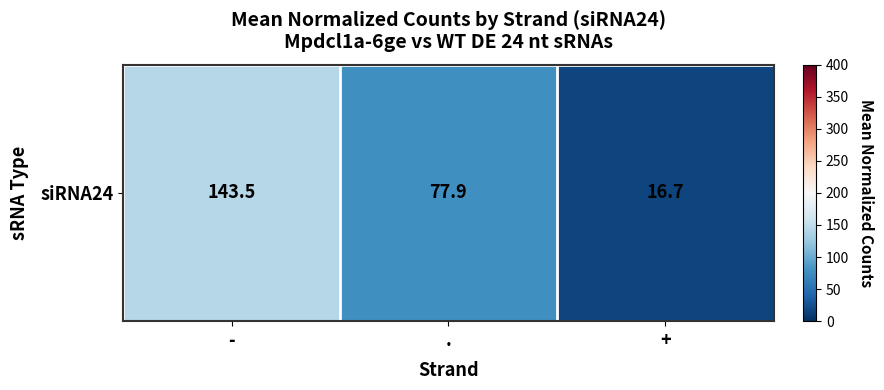

What is the difference between the values at . and -?

65.6